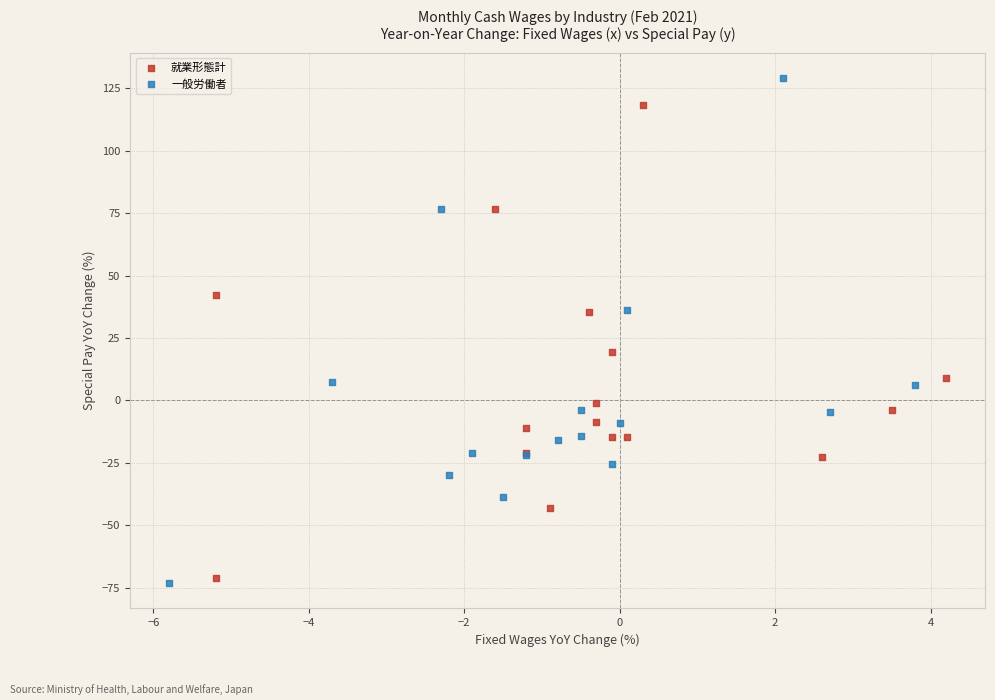

Which series reaches the maximum Y coordinate?

一般労働者